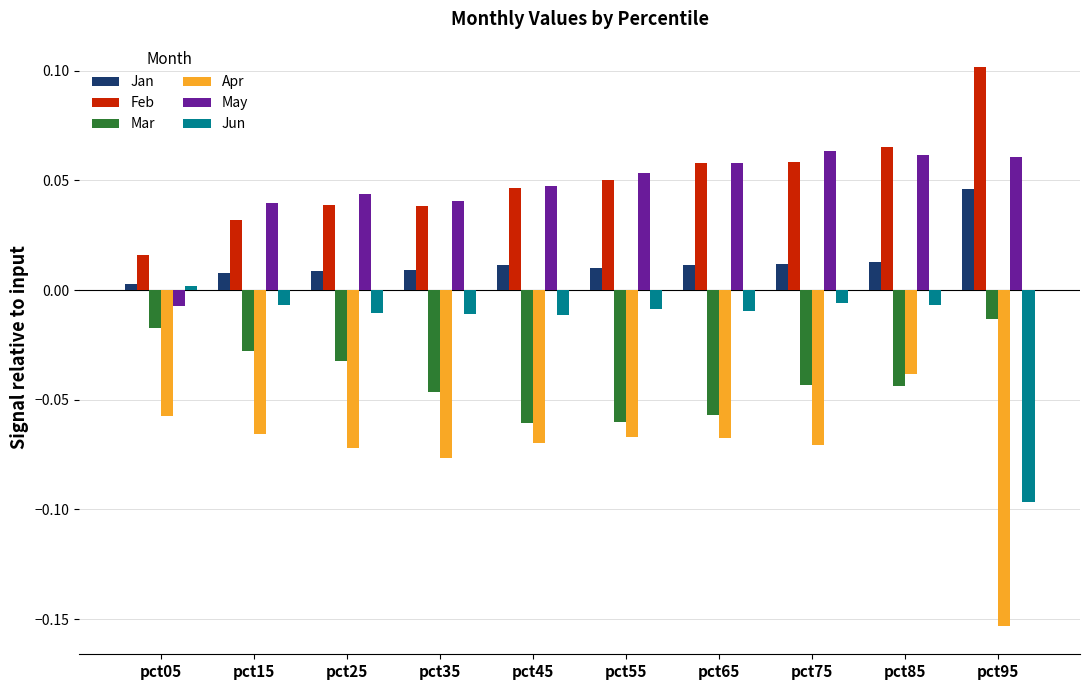

Between pct15 and pct95, which series saw the biggest shift?

Jun